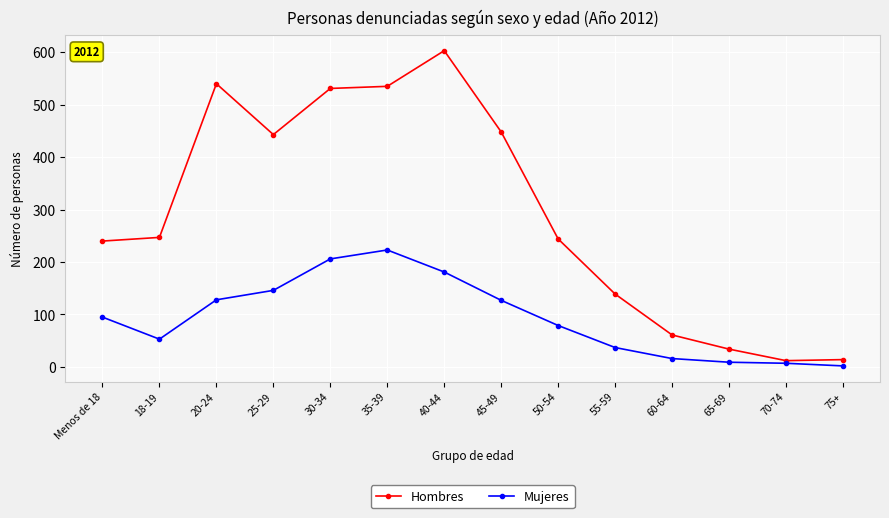

List the series in order of their peak value, highest first.

Hombres, Mujeres